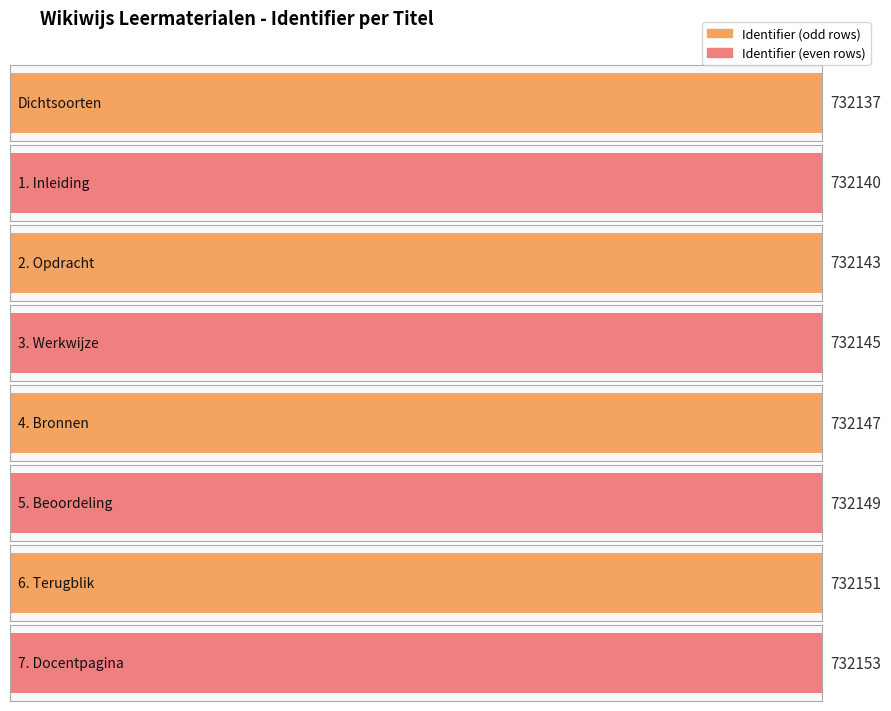

The value at 7. Docentpagina is 1074906. True or false?

False